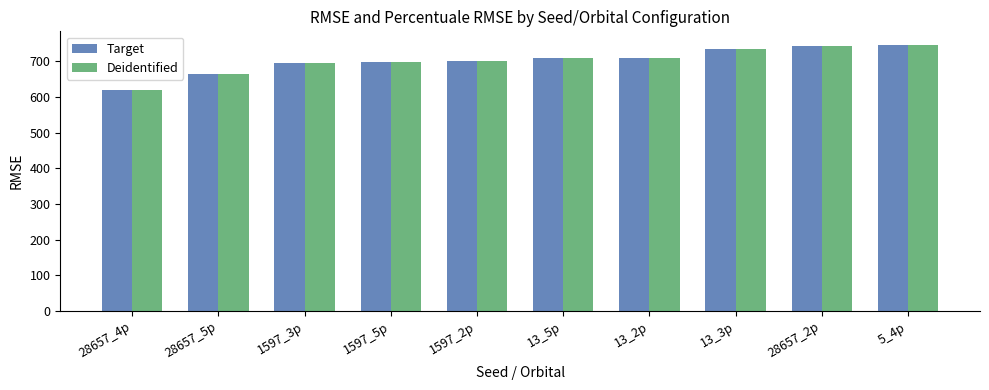

Is the value of Deidentified at 28657_2p greater than the value of Target at 13_5p?

Yes